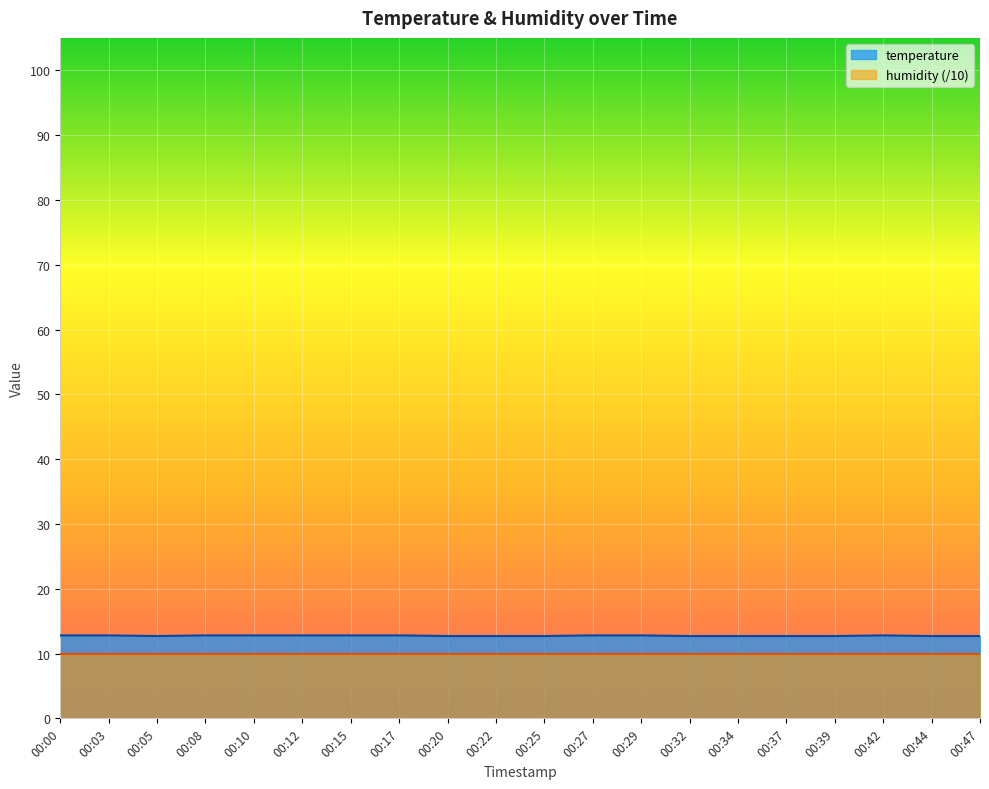

What is the change in value from 00:17 to 00:20?

-0.1